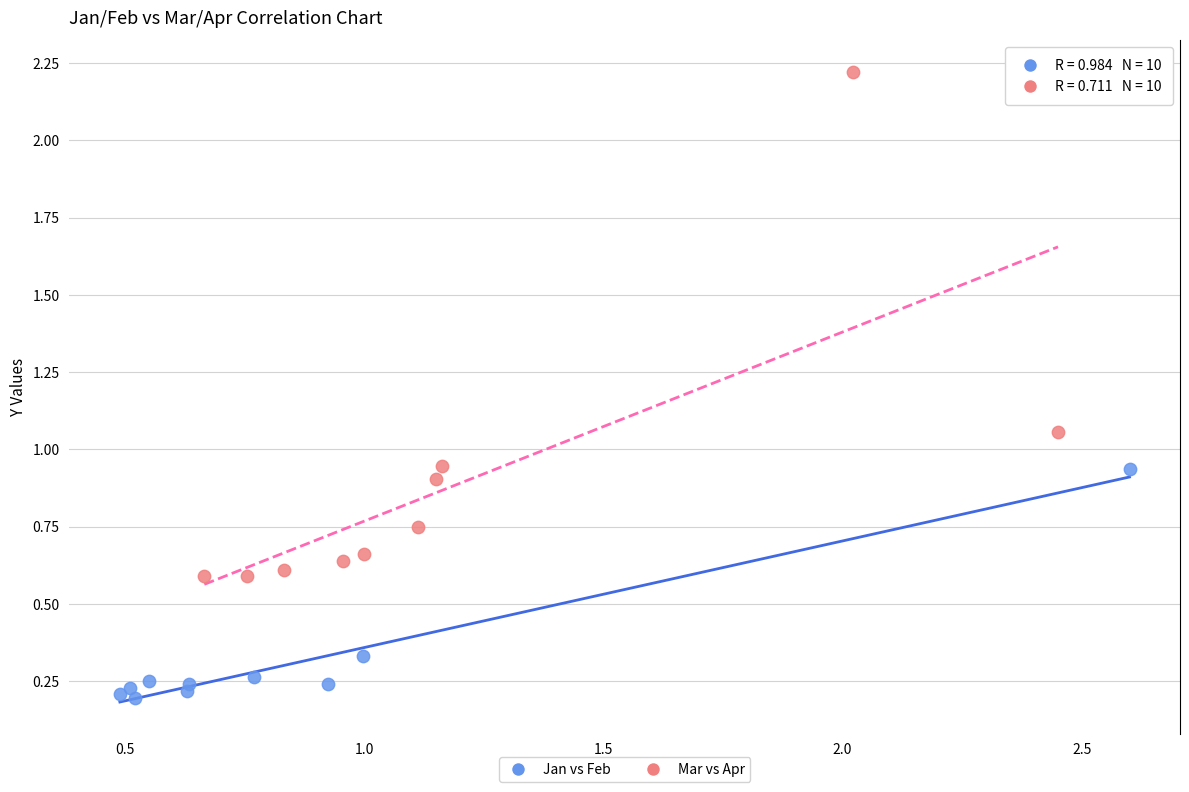

Which series reaches the maximum Y coordinate?

Mar vs Apr